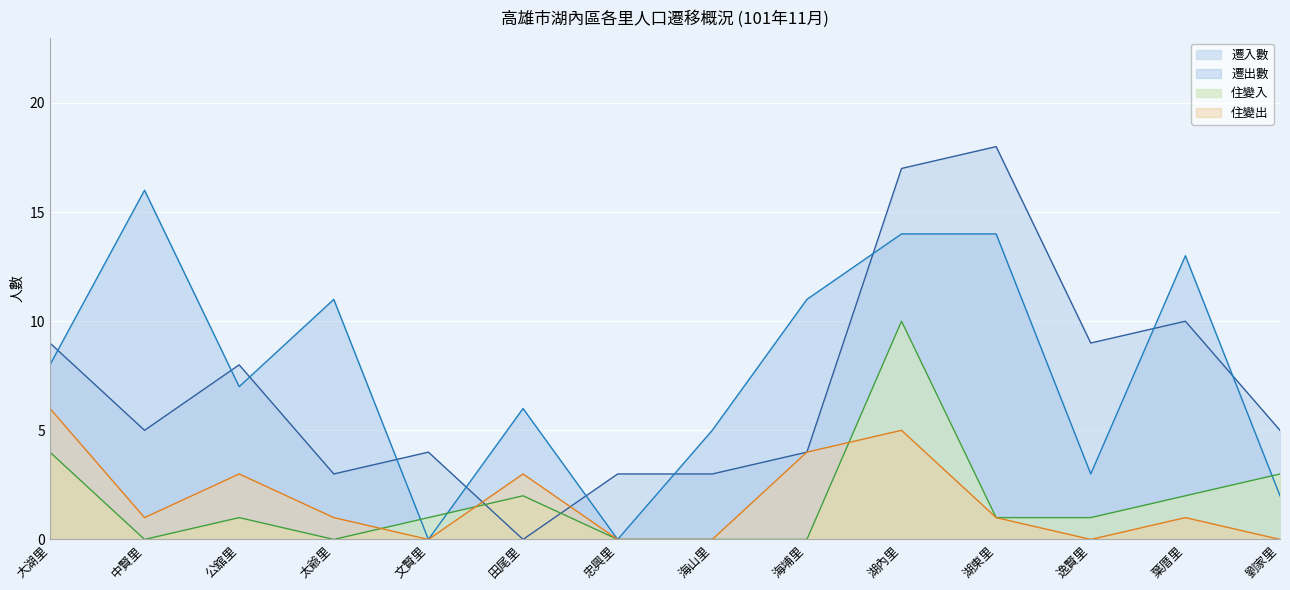

At which label does 住變出 reach its peak?

大湖里